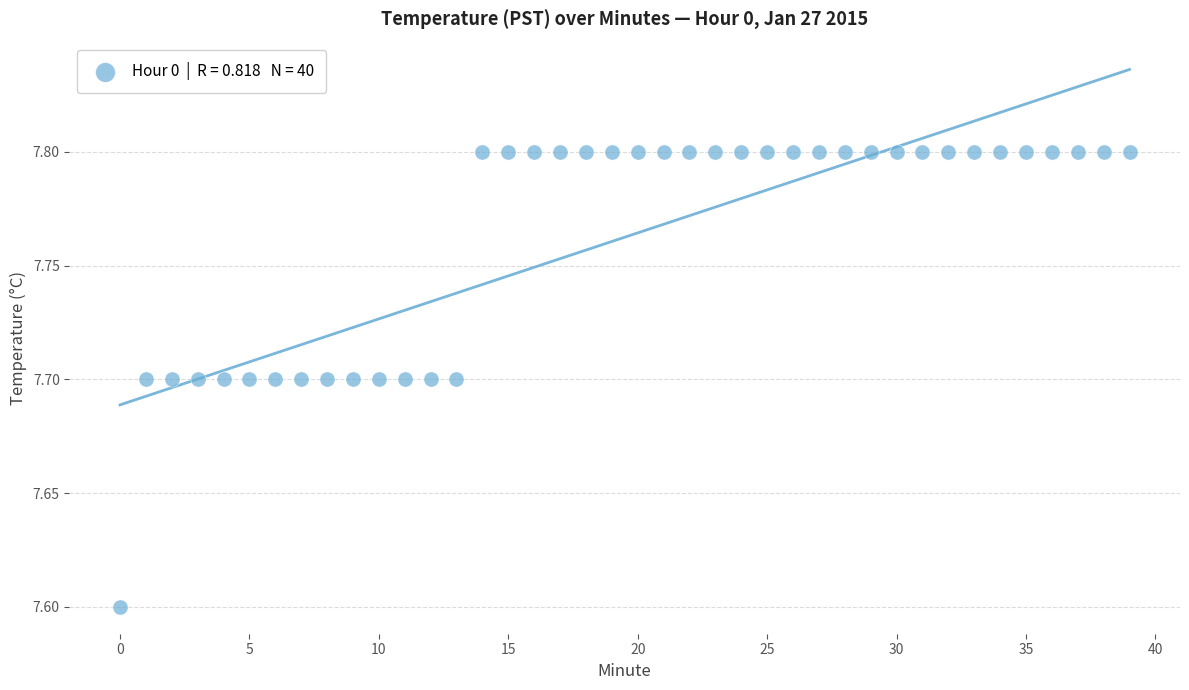

What Y value in the scatter plot is closest to 7?

7.6